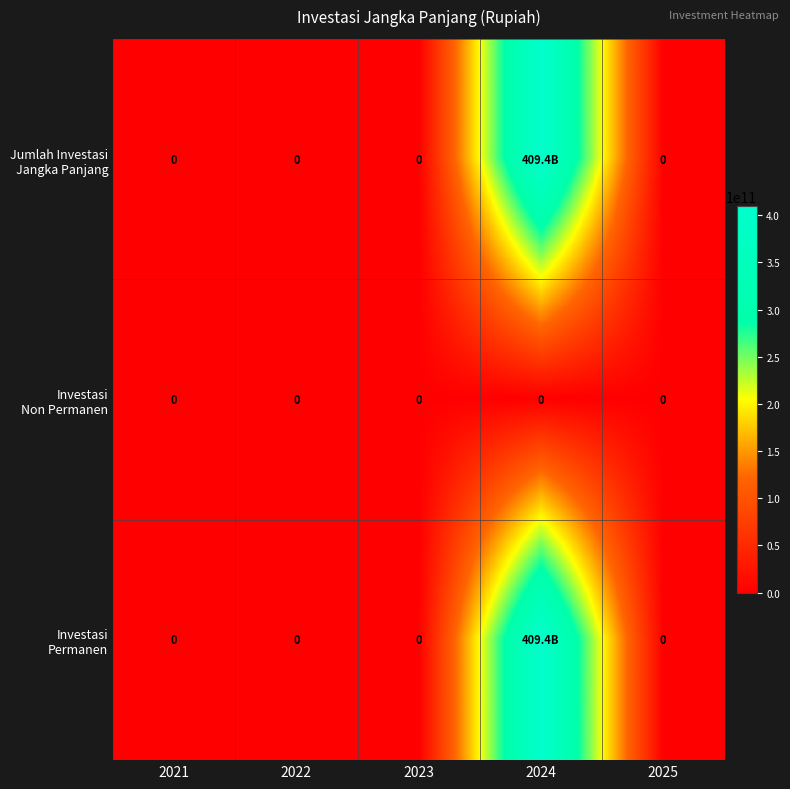

At which label does Investasi Permanen reach its peak?

2024